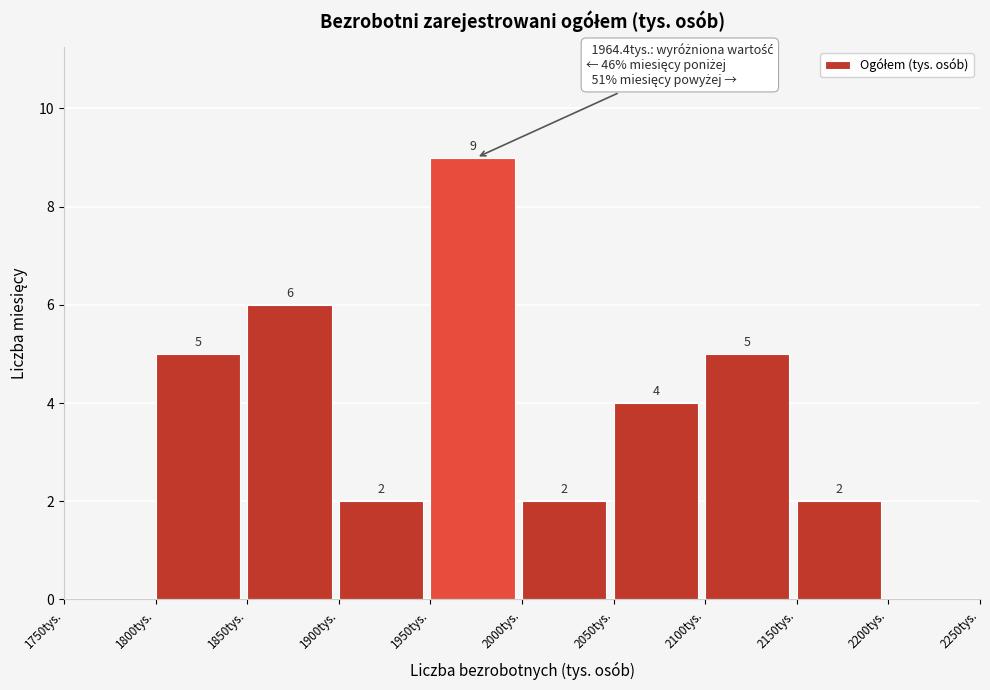

Over which range of the x-axis is the bar tallest?

1950 to 2000